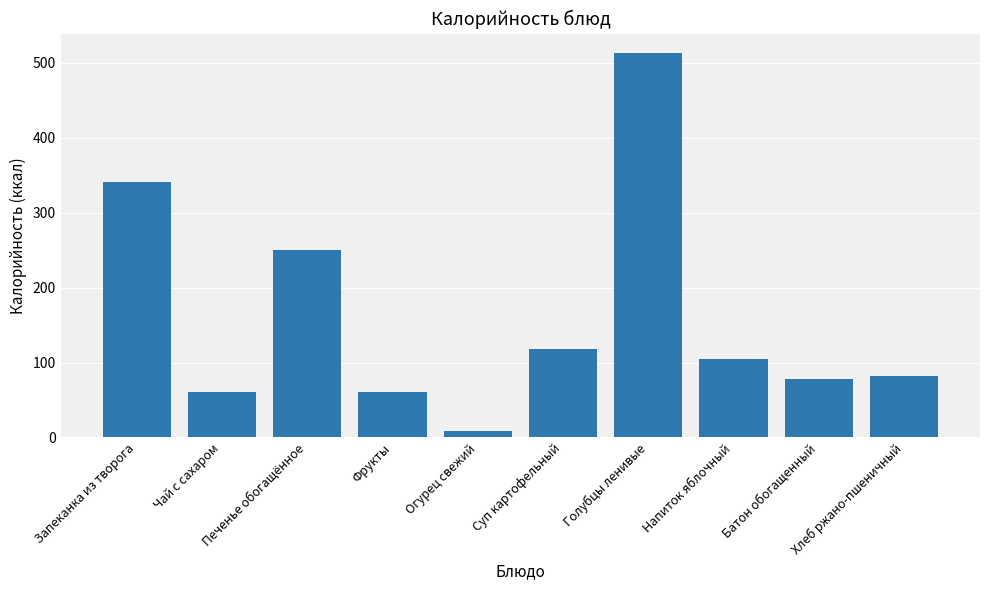

What is the greatest value displayed?

513.2